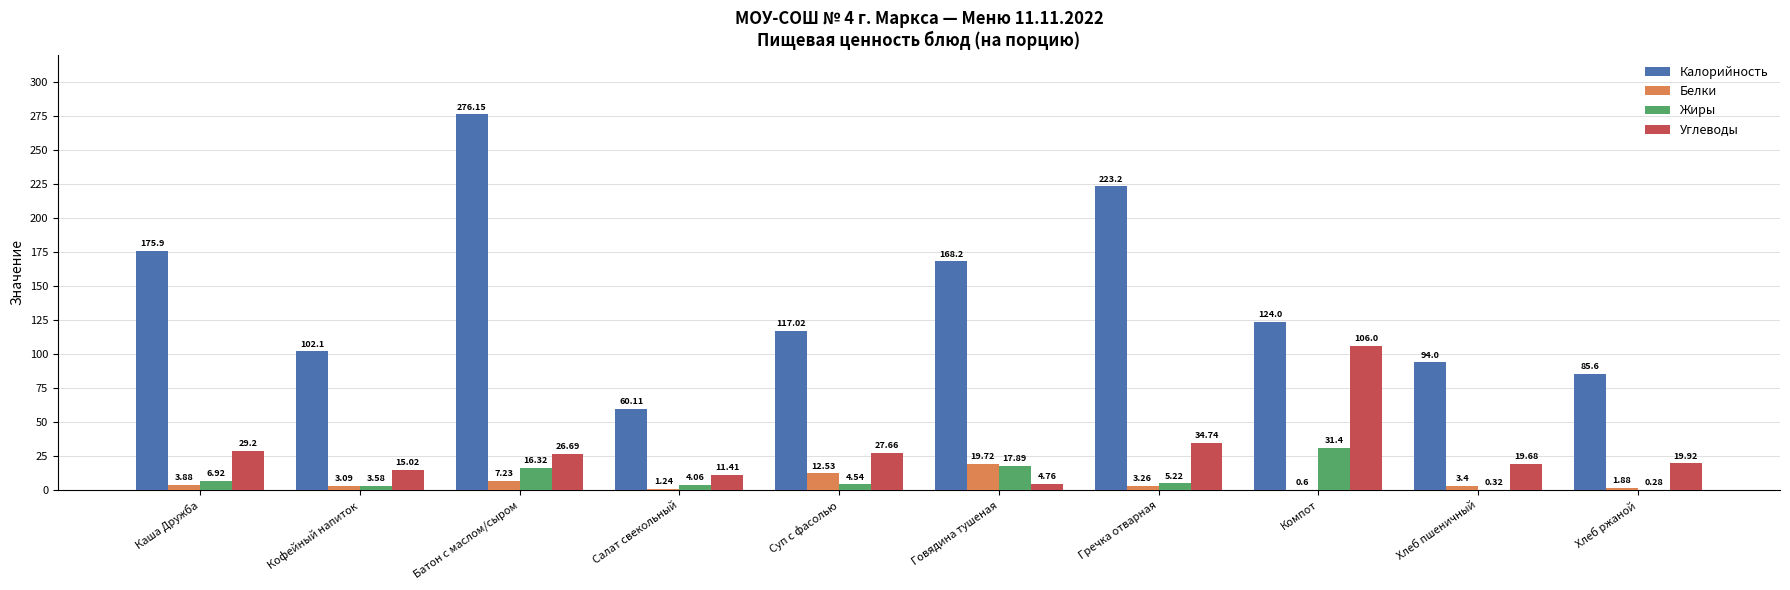

How many distinct data groups are displayed?

4